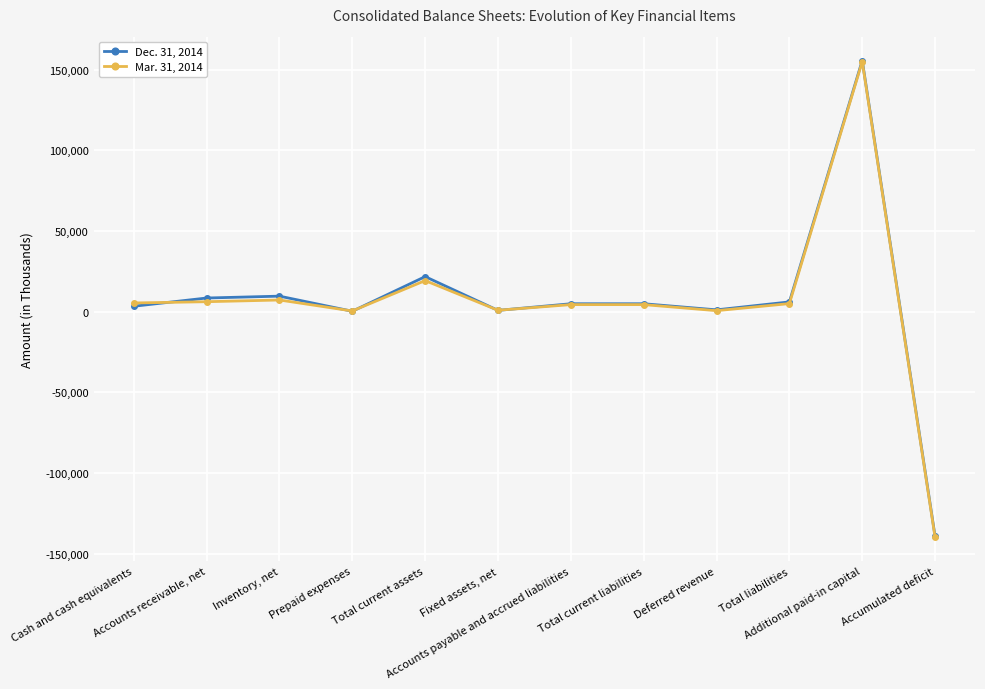

True or false: Mar. 31, 2014 has a value of 19263 at Total current assets.

True